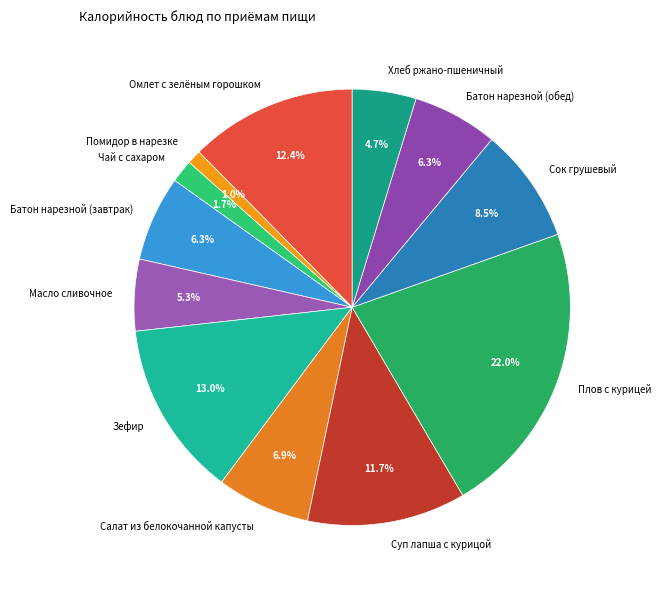

Count the number of slices in the pie.

12